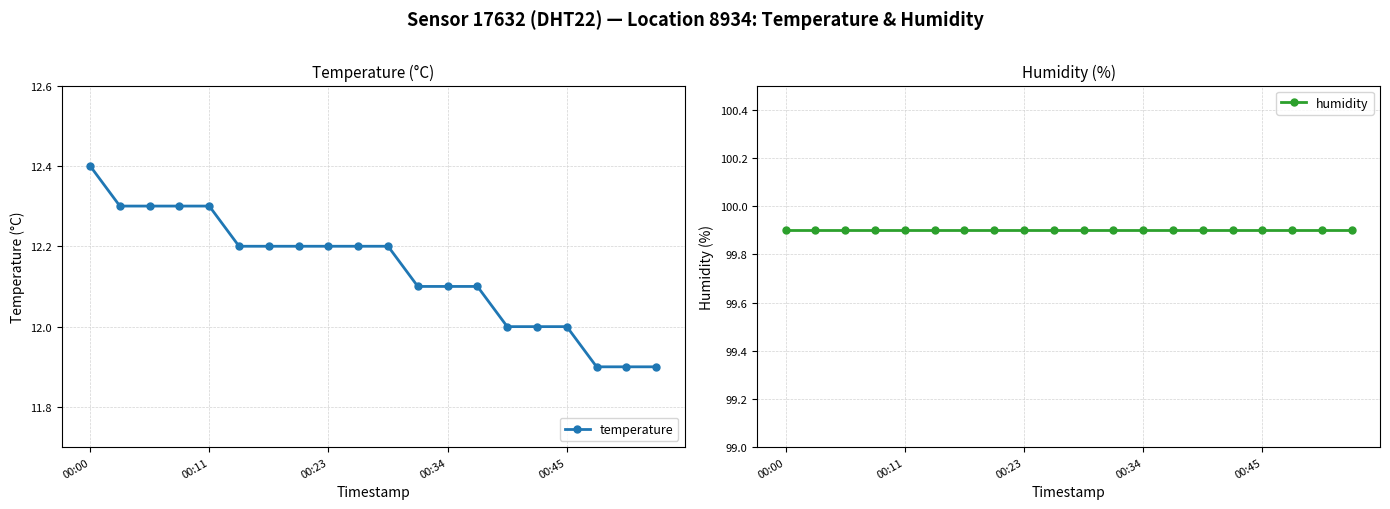

Rank the series by their maximum value, from highest to lowest.

humidity, temperature